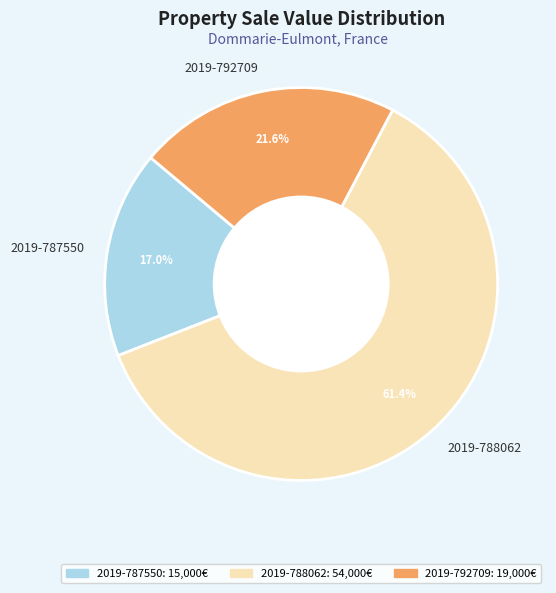

Is there any slice that represents more than half of the pie?

Yes